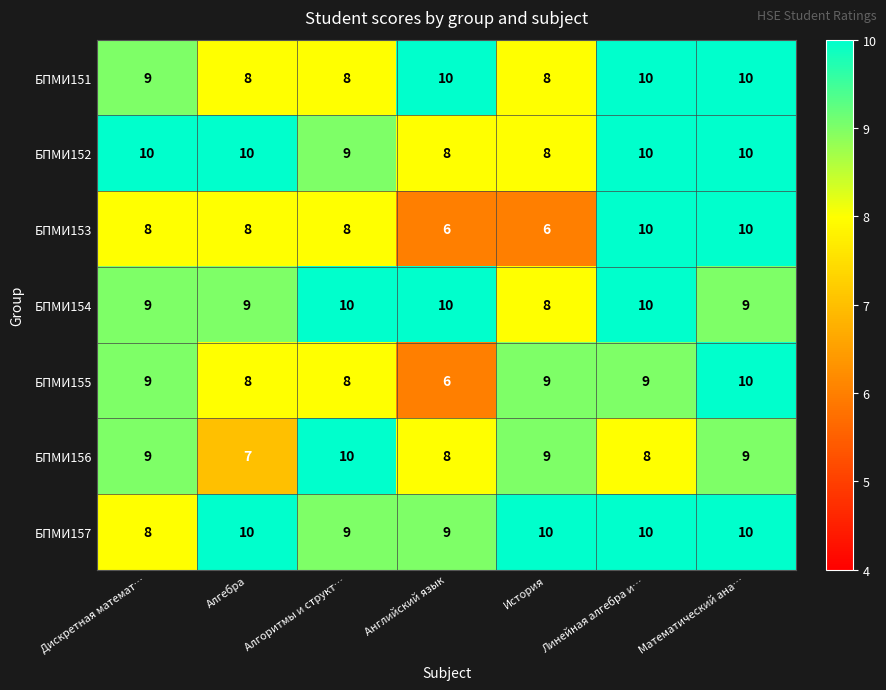

True or false: БПМИ152 has a value of 13 at Математический ана….

False